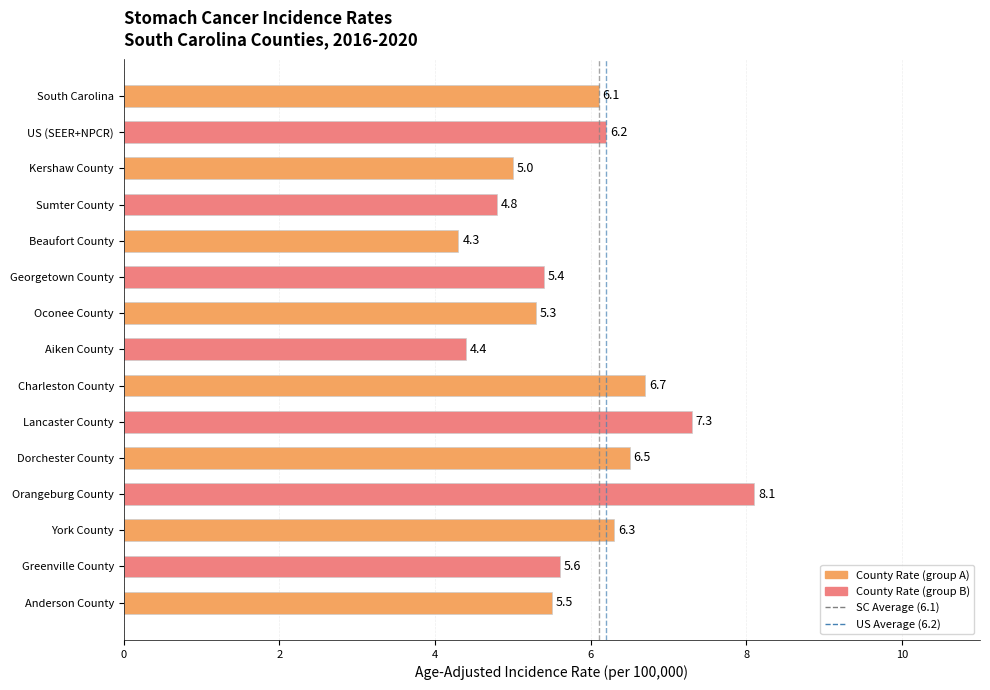

The value at Oconee County is 2.9. True or false?

False